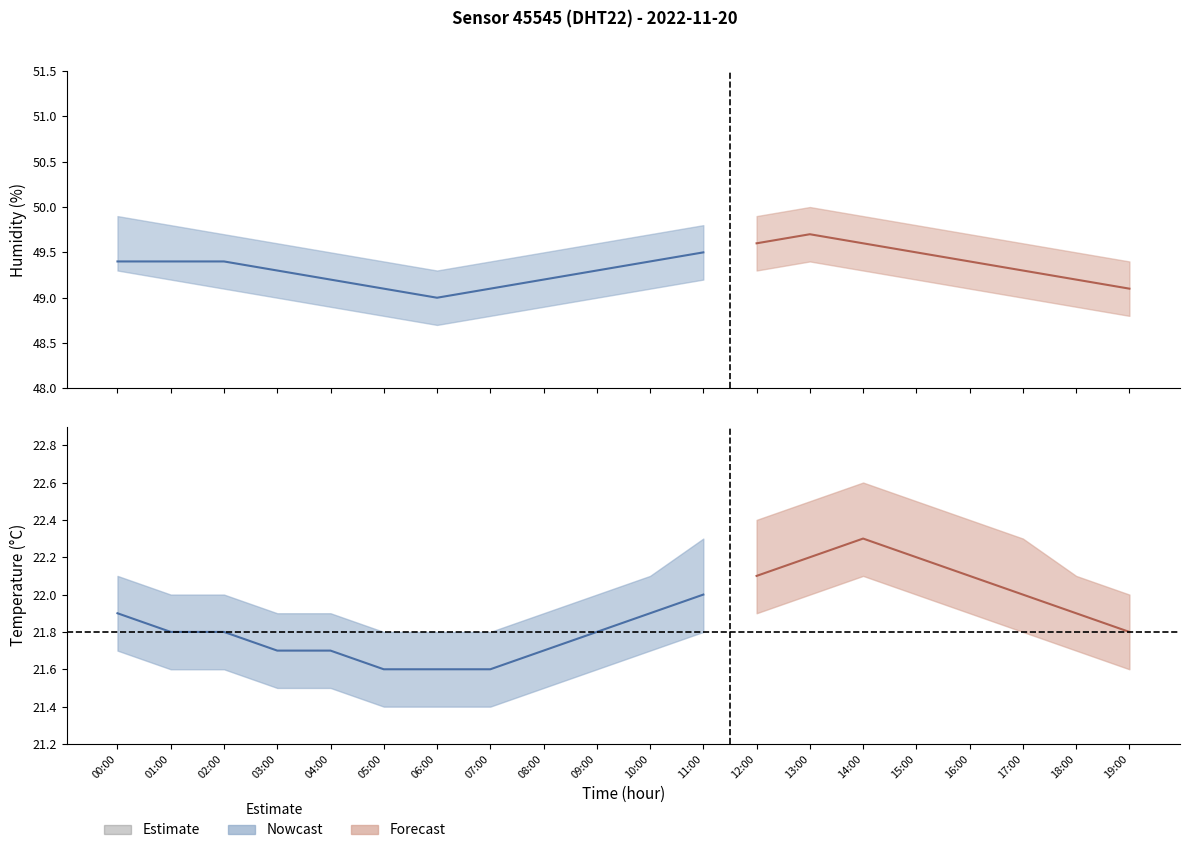

What is the average value of the humidity_upper series?

49.6